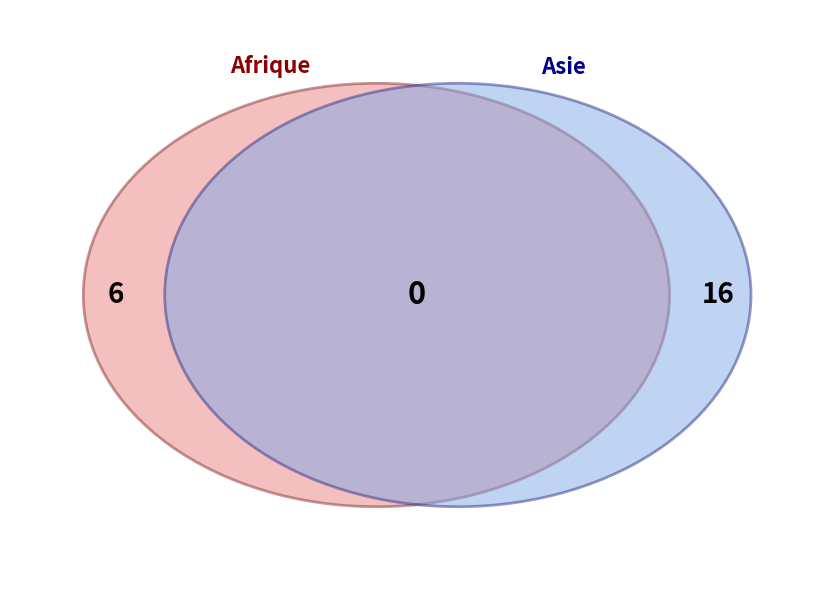

Which has a higher value, Asie or Afrique?

Asie